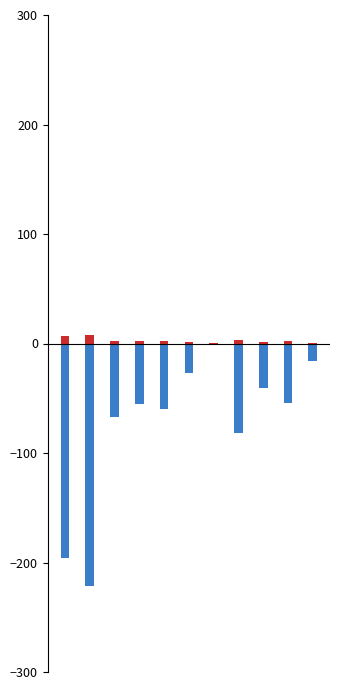

List the labels in order of USD value, smallest first.

6, 10, 5, 8, 9, 3, 4, 2, 7, 0, 1